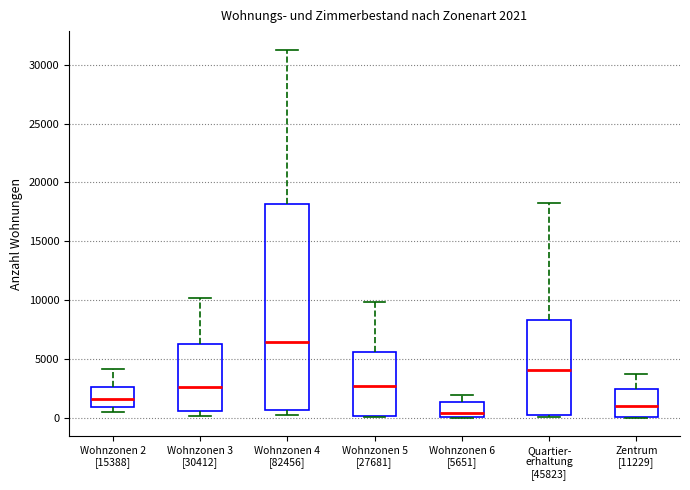

Which box's median line is the highest?

Wohnzonen 4 [82456]